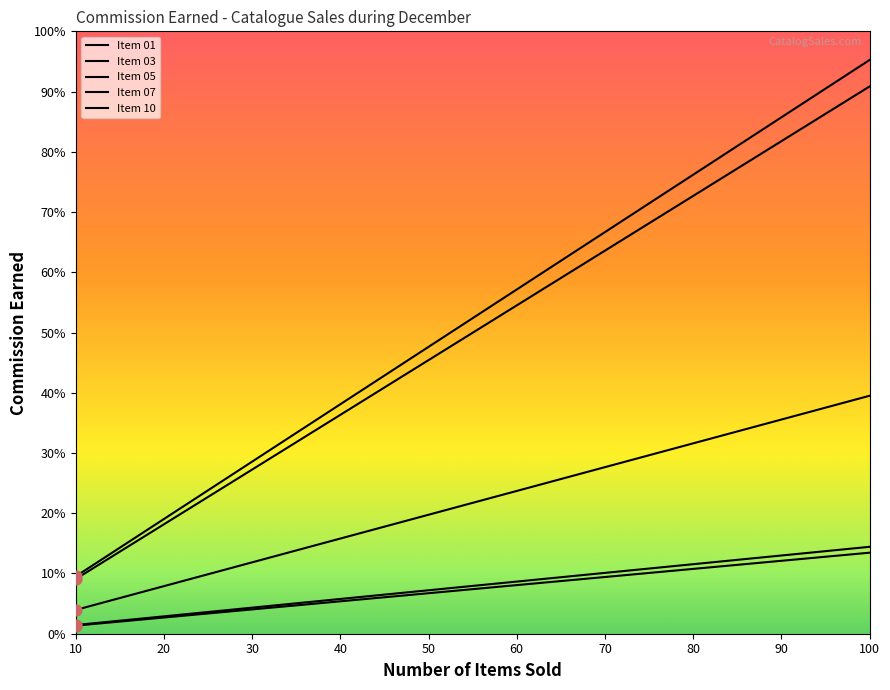

Which series contains the lowest Y value?

Item 01